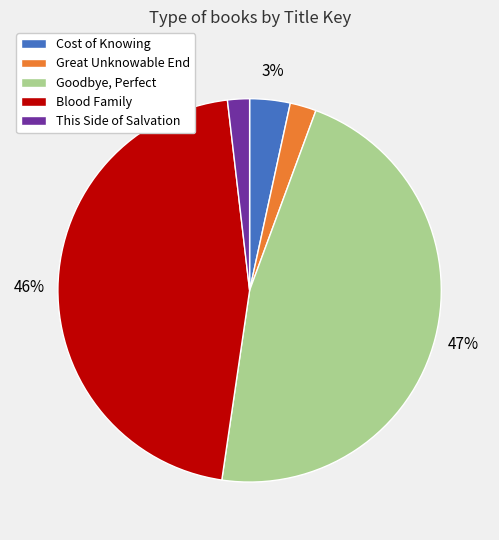

Between Great Unknowable End and Blood Family, which is larger?

Blood Family